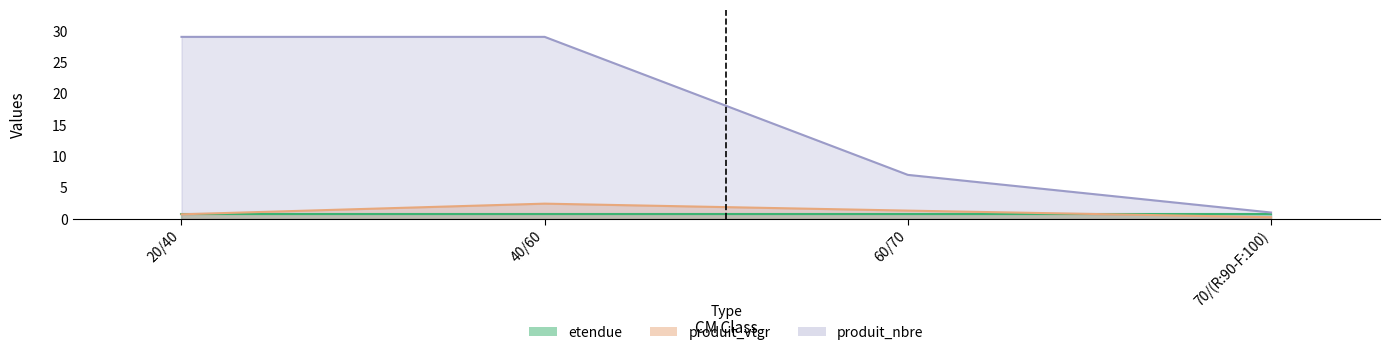

Between 60/70 and 70/(R:90-F:100), which series saw the biggest shift?

produit_nbre